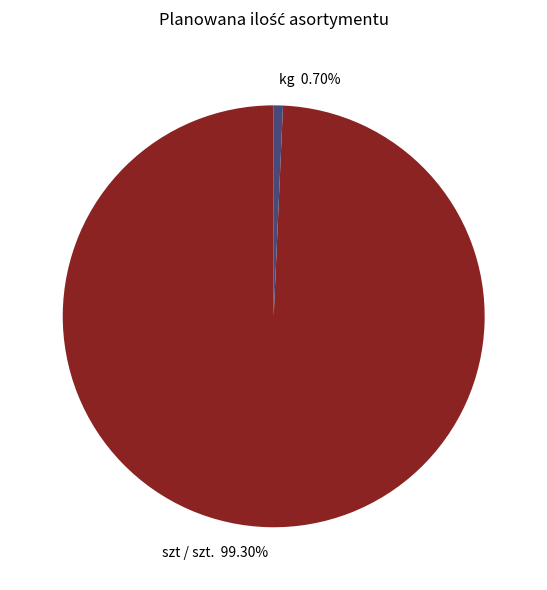

Combined, do kg 0.70% and szt / szt. 99.30% account for over 50%?

Yes